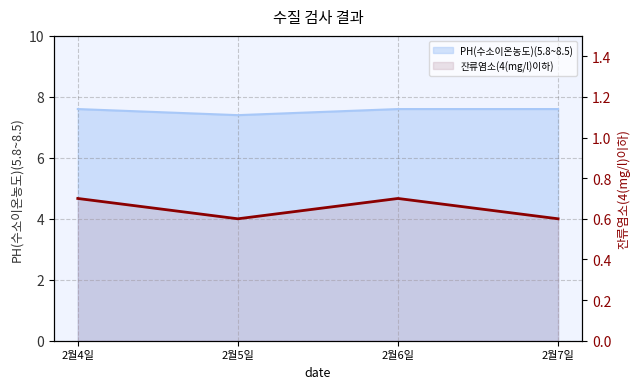

Reading right to left, extract all data points from this chart.

2월7일=0.6	2월6일=0.7	2월5일=0.6	2월4일=0.7